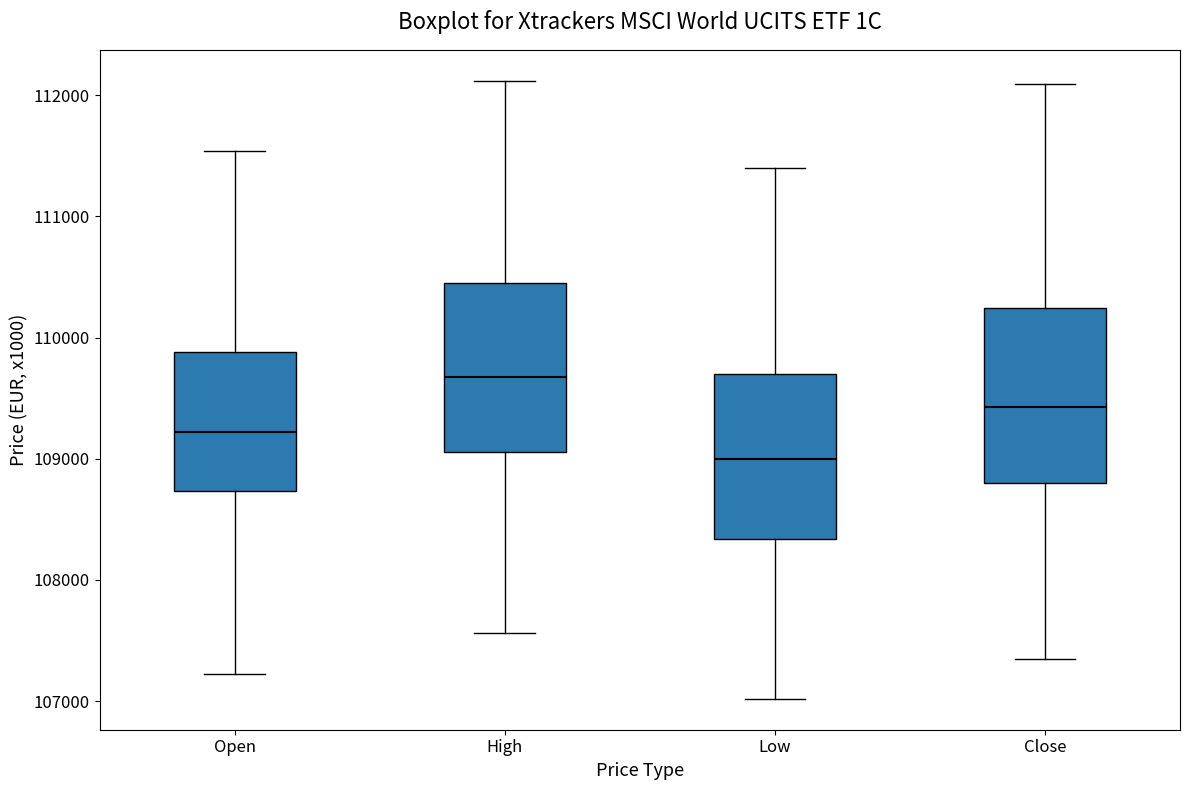

Reading left to right, transcribe this box plot: for each box, give where its median line is, the range the box spans, and where its two whiskers end, as read against the y-axis. The values are not printed on the chart, so give them approximately, as read against the axis.

Open: median 109200, box 108700 to 109900, whiskers 107200 to 111500
High: median 109700, box 109100 to 110400, whiskers 107600 to 112100
Low: median 109000, box 108300 to 109700, whiskers 107000 to 111400
Close: median 109400, box 108800 to 110200, whiskers 107300 to 112100